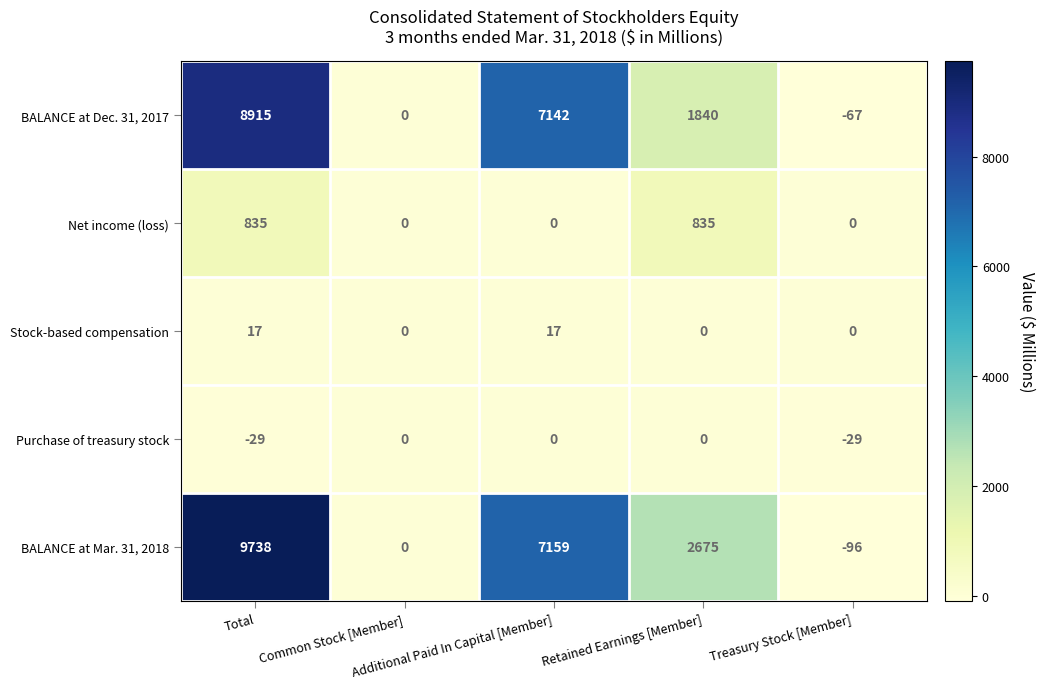

How many negative values does the BALANCE at Mar. 31, 2018 series have?

1